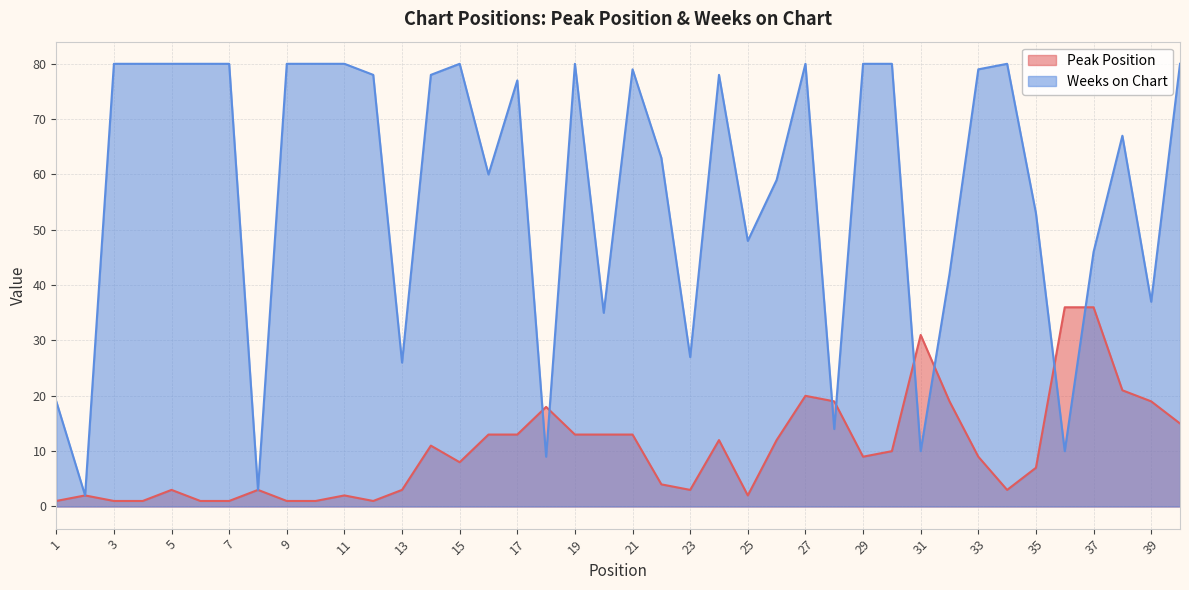

What is the difference between the highest and lowest values at 40?

65